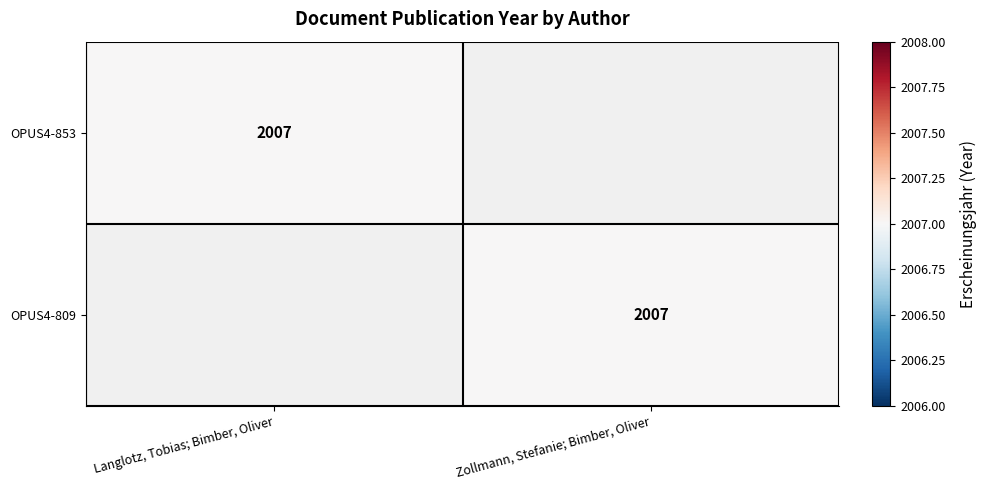

What is the total value across all series at Langlotz, Tobias; Bimber, Oliver?

2007